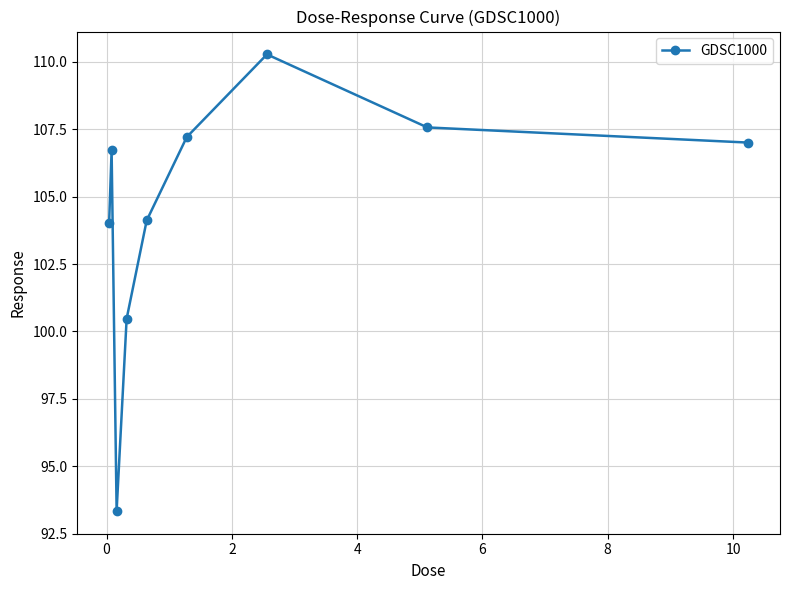

What is the minimum value shown in the chart?

93.3